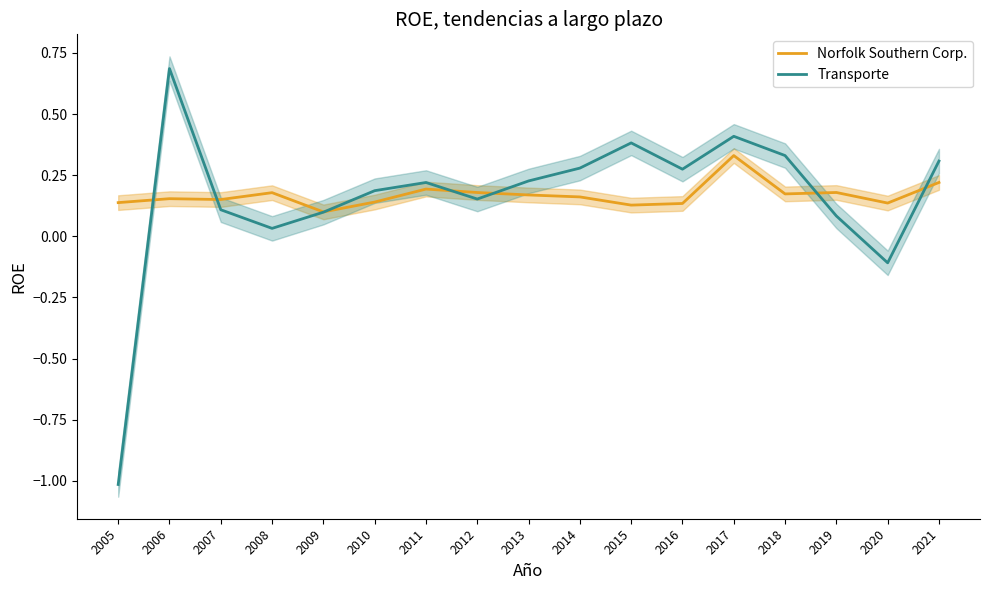

Rank the categories by Transporte value from highest to lowest.

2006, 2017, 2015, 2018, 2021, 2014, 2016, 2013, 2011, 2010, 2012, 2007, 2009, 2019, 2008, 2020, 2005